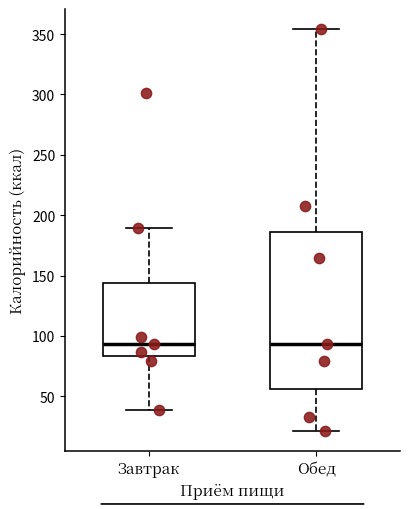

Where does the upper whisker of the box for Обед end on the y-axis? The values are not printed on the chart, so give them approximately, as read against the axis.

355